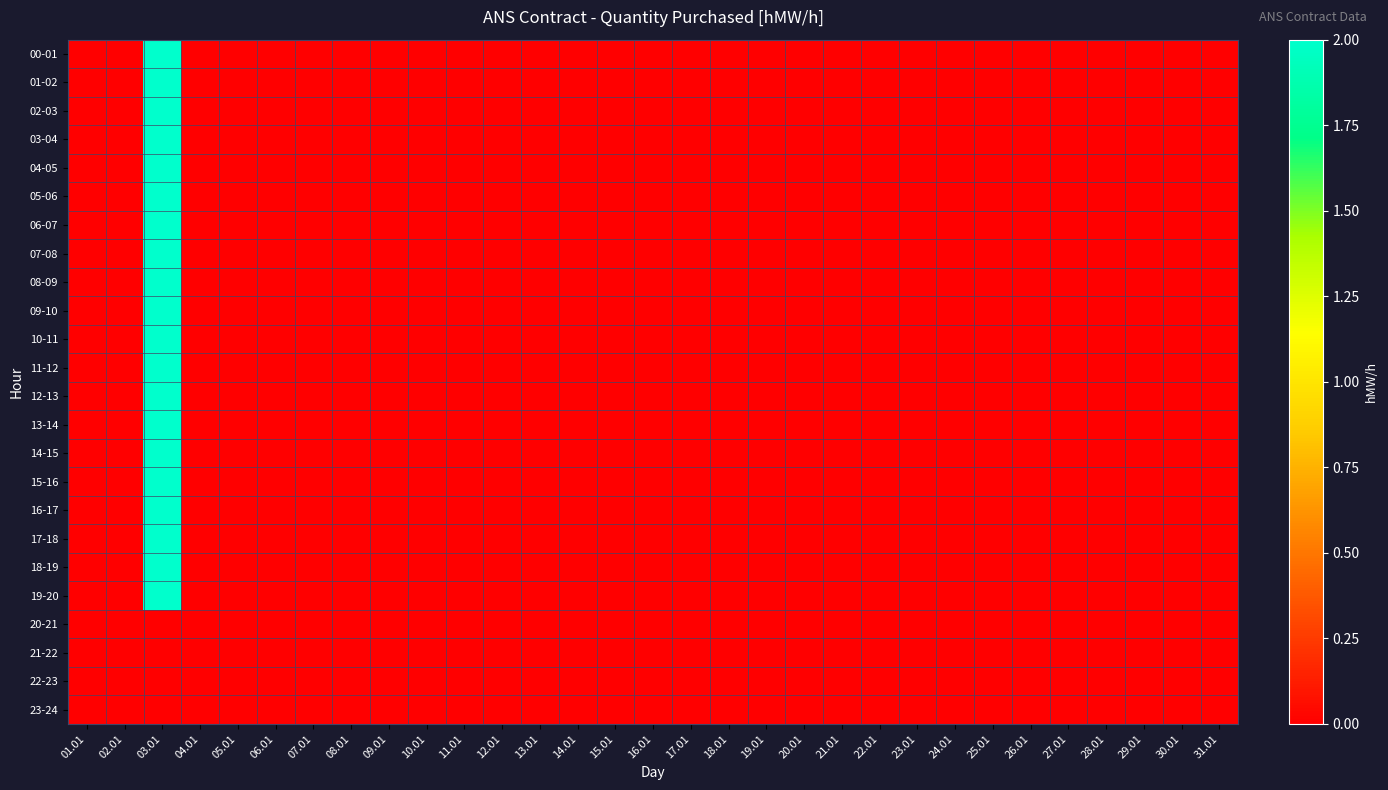

At which category does the chart reach its minimum across all series?

01.01